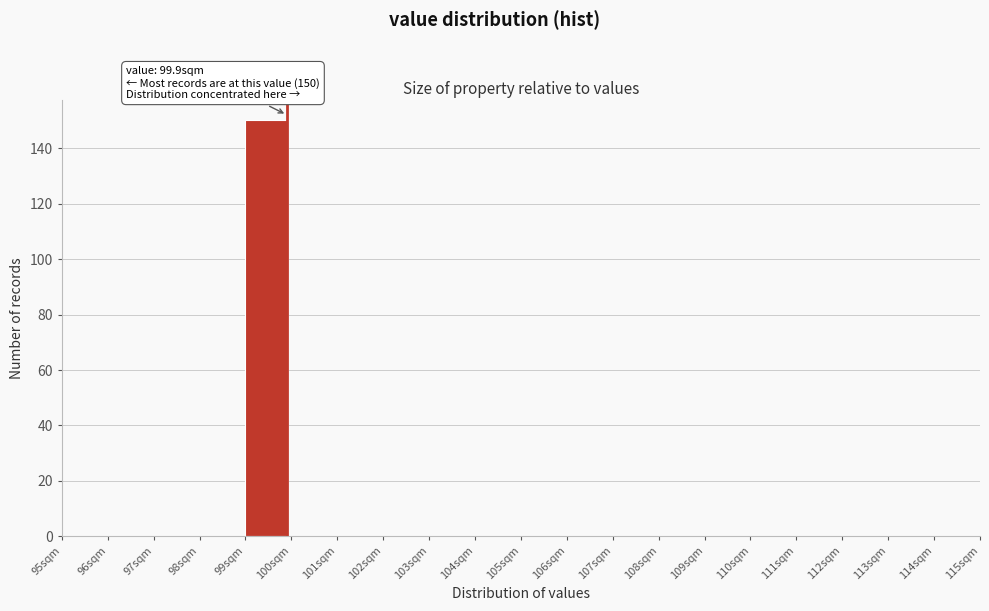

Over which range of the x-axis is the bar tallest?

99 to 100